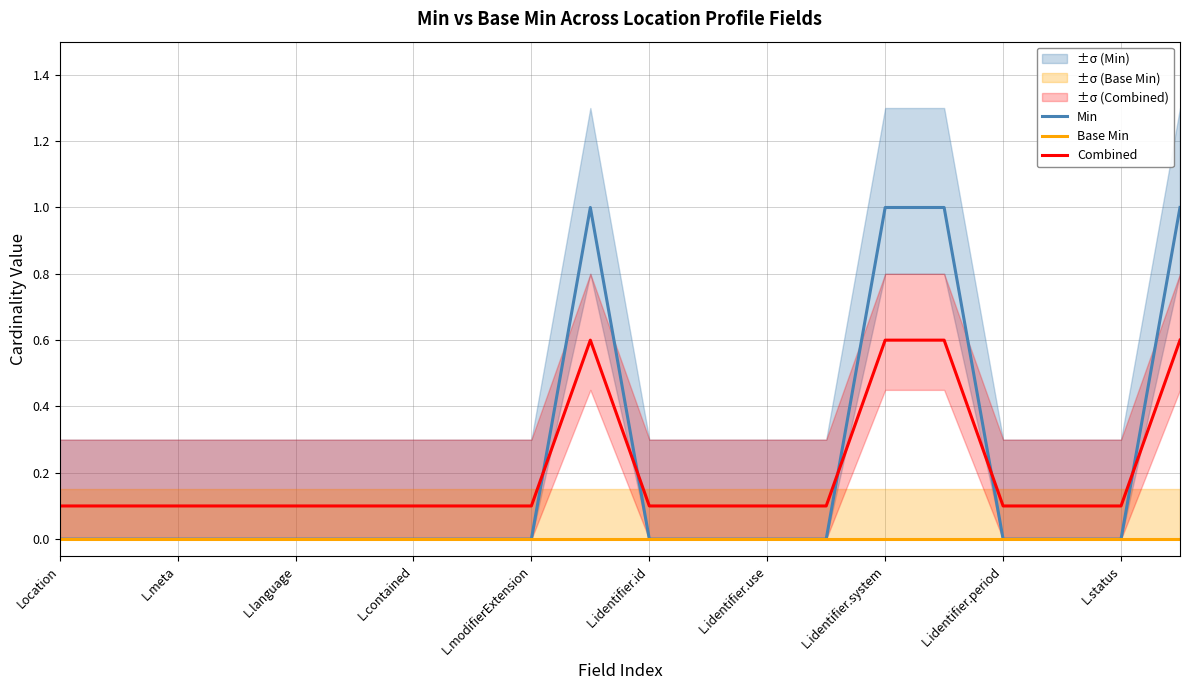

Which series ends up on top after the final intersection of Min and Combined?

Min